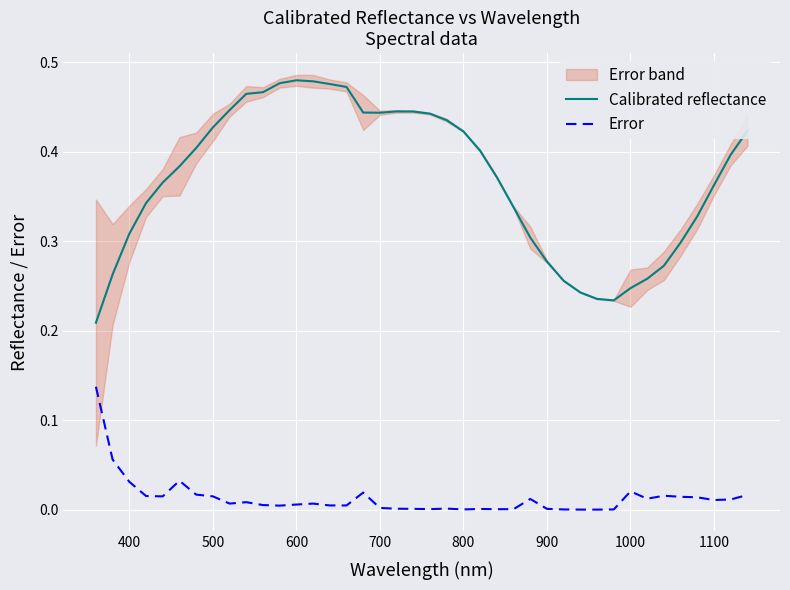

True or false: Error and Calibrated reflectance intersect in this chart.

False